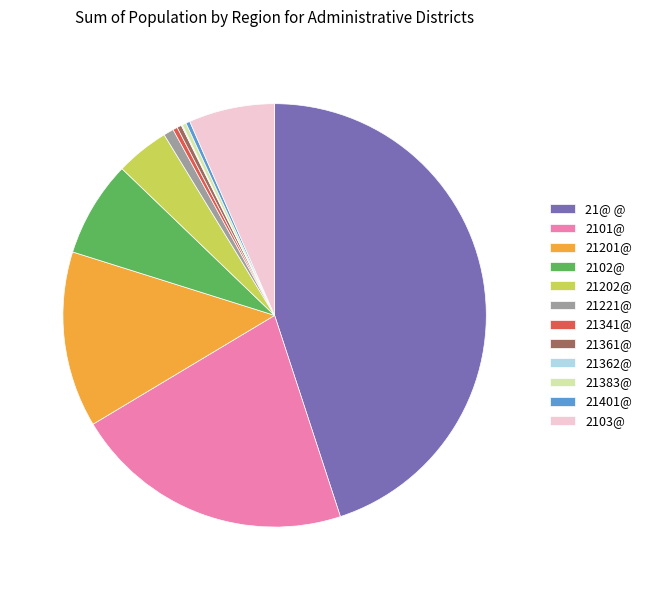

Between 21221@ and 21202@, which is larger?

21202@